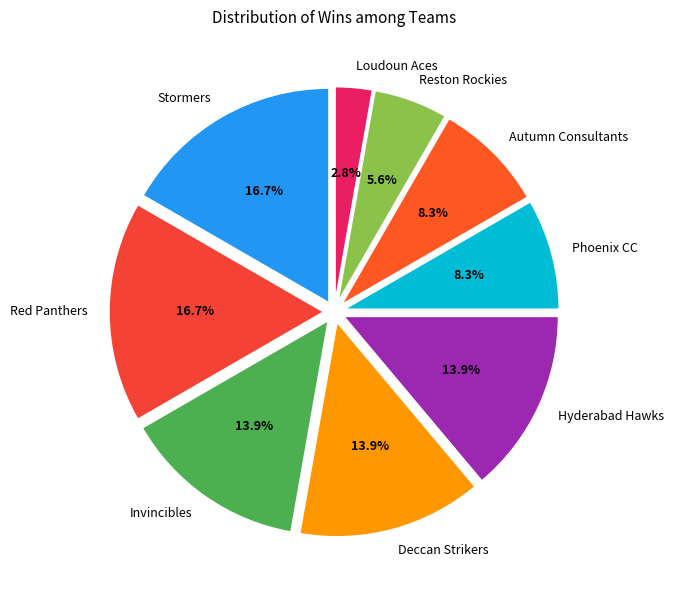

Between Autumn Consultants and Deccan Strikers, which is larger?

Deccan Strikers